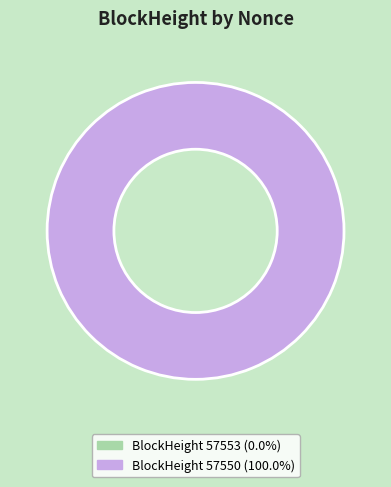

Do 57550 and 57553 together represent more than half of the pie?

Yes